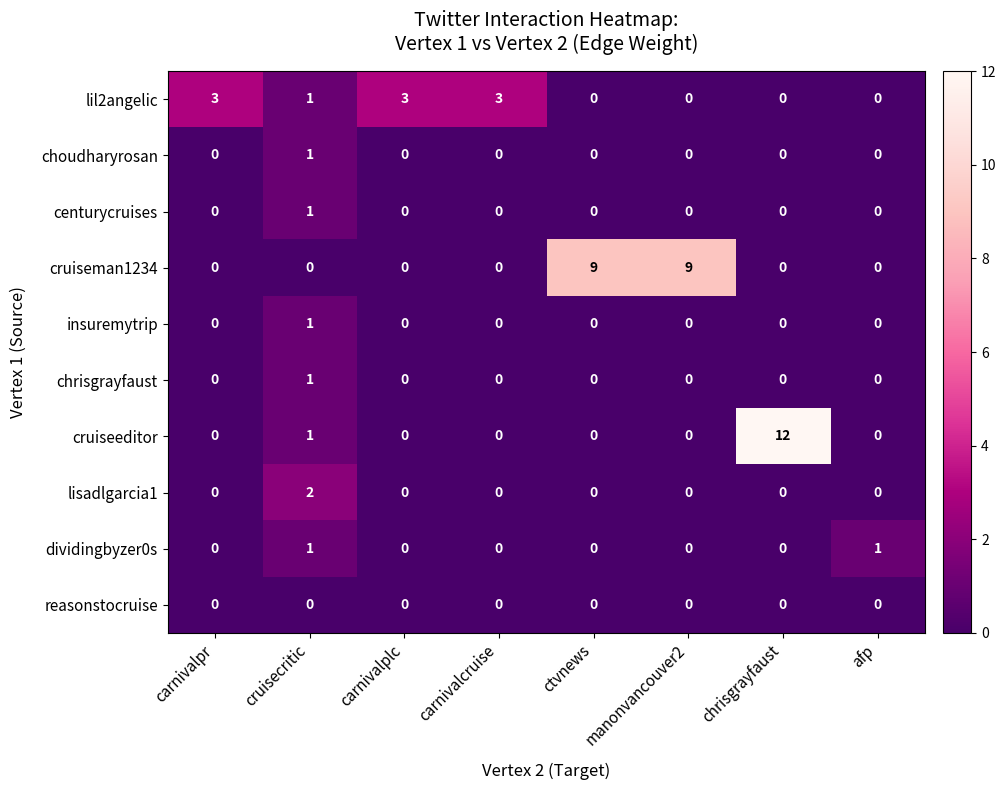

What is the difference between the maximum and minimum values in the cruiseeditor series?

12